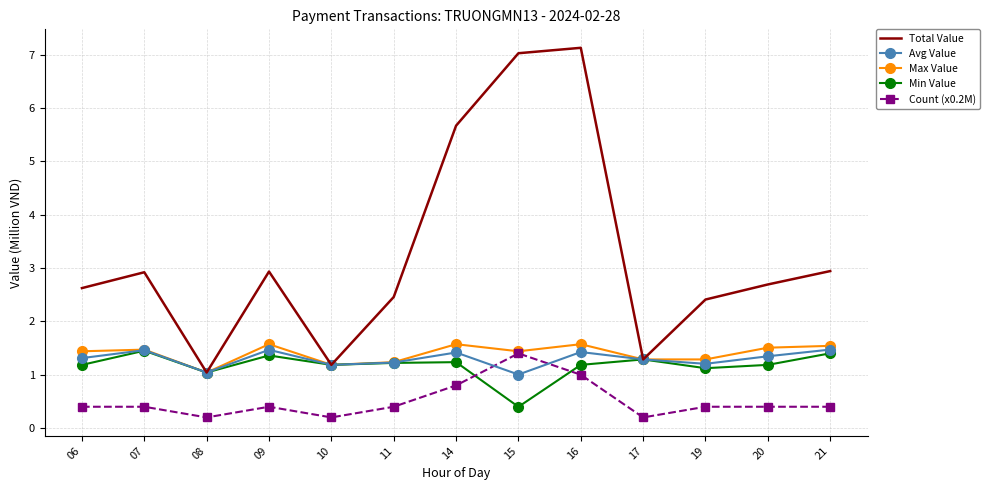

Reading left to right, list all the values displayed in this chart.

Total Value: 06=2.6	07=2.9	08=1.0	09=2.9	10=1.2	11=2.5	14=5.7	15=7.0	16=7.1	17=1.3	19=2.4	20=2.7	21=2.9
Avg Value: 06=1.3	07=1.5	08=1.0	09=1.5	10=1.2	11=1.2	14=1.4	15=1.0	16=1.4	17=1.3	19=1.2	20=1.3	21=1.5
Max Value: 06=1.4	07=1.5	08=1.0	09=1.6	10=1.2	11=1.2	14=1.6	15=1.4	16=1.6	17=1.3	19=1.3	20=1.5	21=1.5
Min Value: 06=1.2	07=1.5	08=1.0	09=1.4	10=1.2	11=1.2	14=1.2	15=0.4	16=1.2	17=1.3	19=1.1	20=1.2	21=1.4
Count (x0.2M): 06=0.4	07=0.4	08=0.2	09=0.4	10=0.2	11=0.4	14=0.8	15=1.4	16=1.0	17=0.2	19=0.4	20=0.4	21=0.4